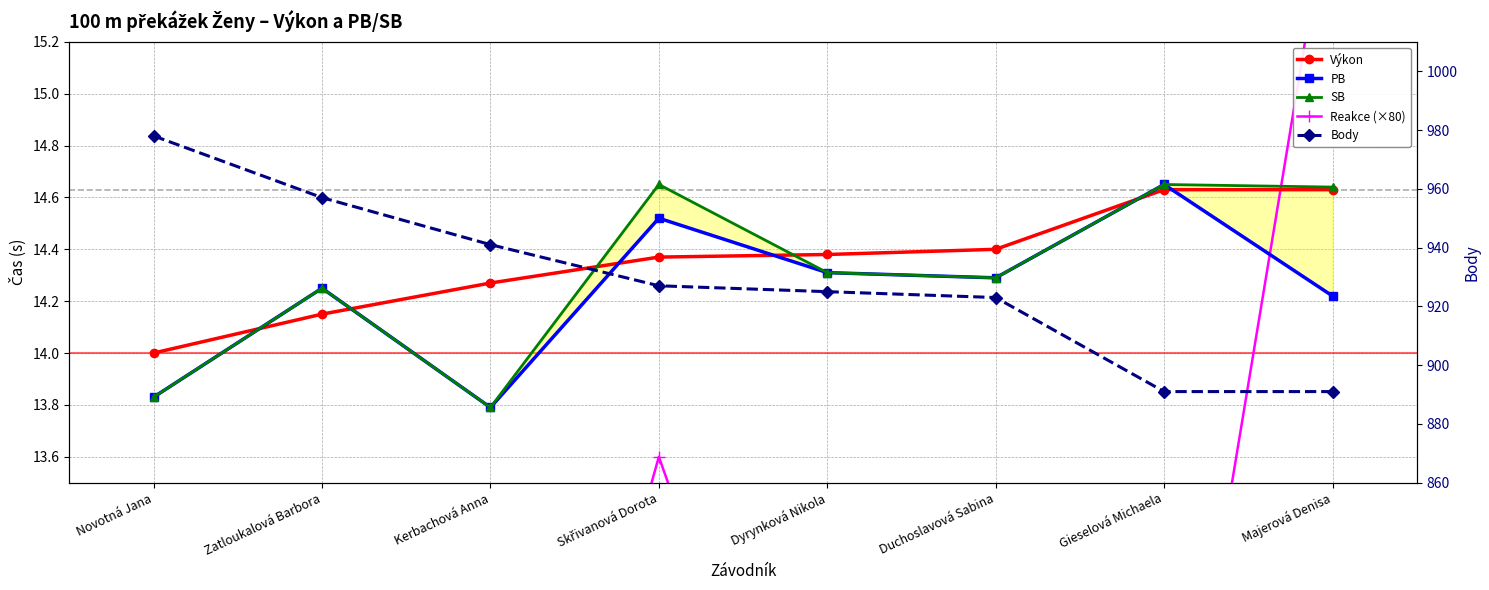

After their last crossing, which series has the higher values: PB or Reakce (×80)?

Reakce (×80)